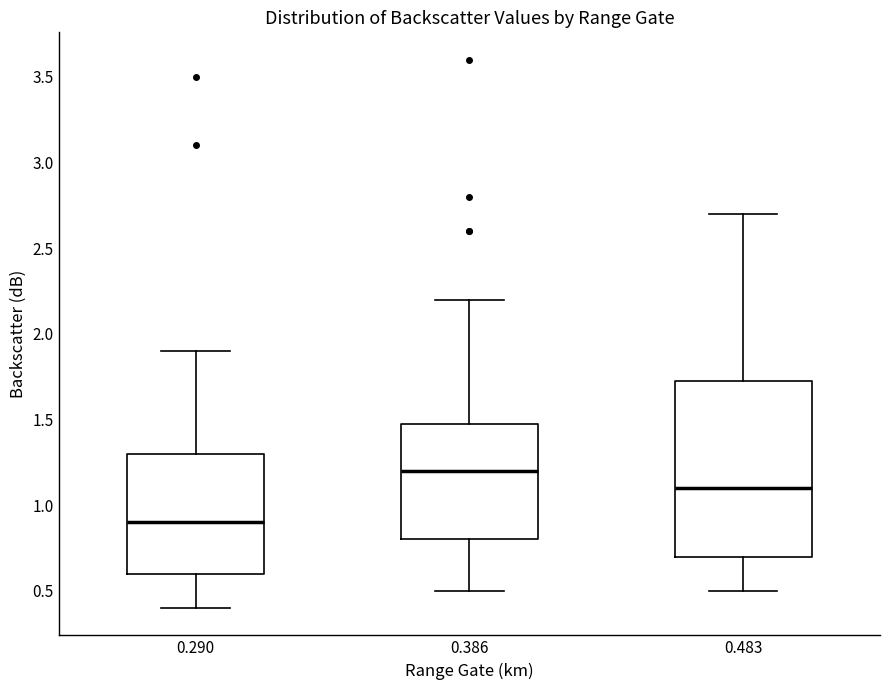

Reading left to right, transcribe this box plot: for each box, give where its median line is, the range the box spans, and where its two whiskers end, as read against the y-axis. The values are not printed on the chart, so give them approximately, as read against the axis.

0.290: median 0.90, box 0.60 to 1.30, whiskers 0.40 to 1.90
0.386: median 1.20, box 0.80 to 1.50, whiskers 0.50 to 2.20
0.483: median 1.10, box 0.70 to 1.75, whiskers 0.50 to 2.70